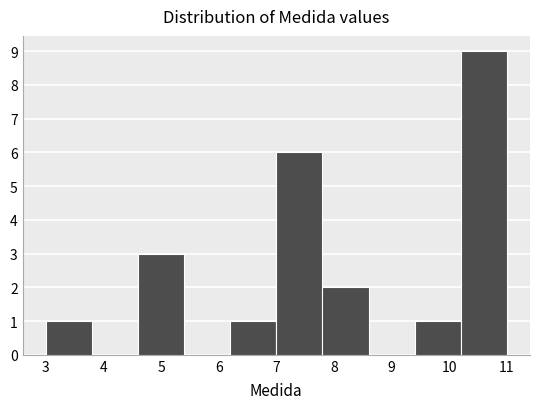

Which range on the x-axis has the tallest bar?

10.2 to 11.0